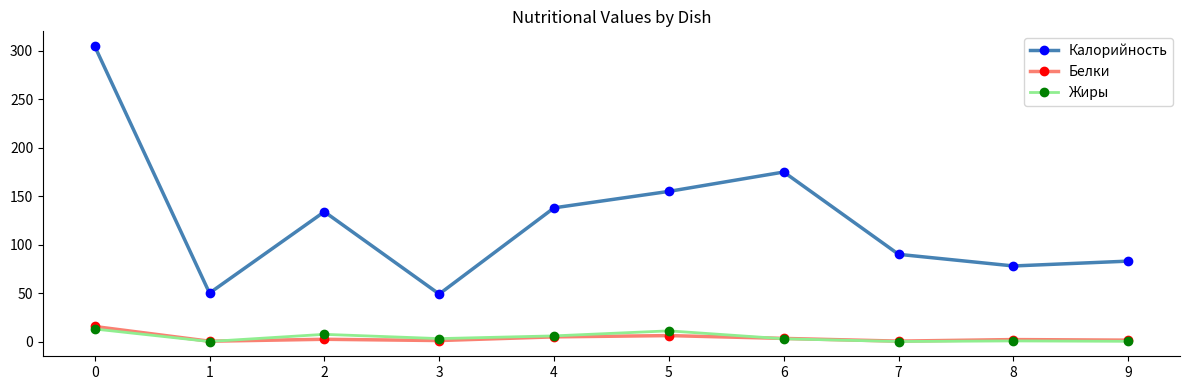

Which series has the widest spread of values?

Калорийность